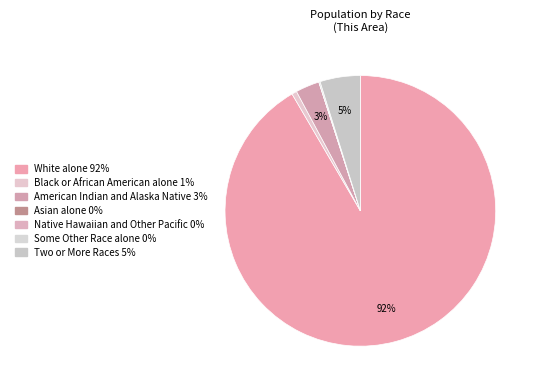

To the nearest percent, what is the difference between the American Indian and Alaska Native and Black or African American alone slice percentages?

2%